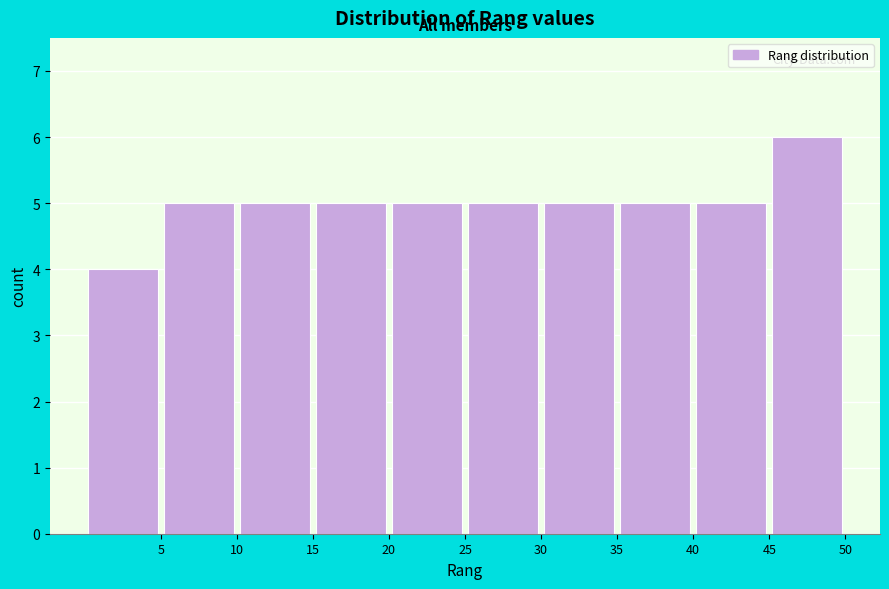

Over which range of the x-axis is the bar tallest?

45 to 50